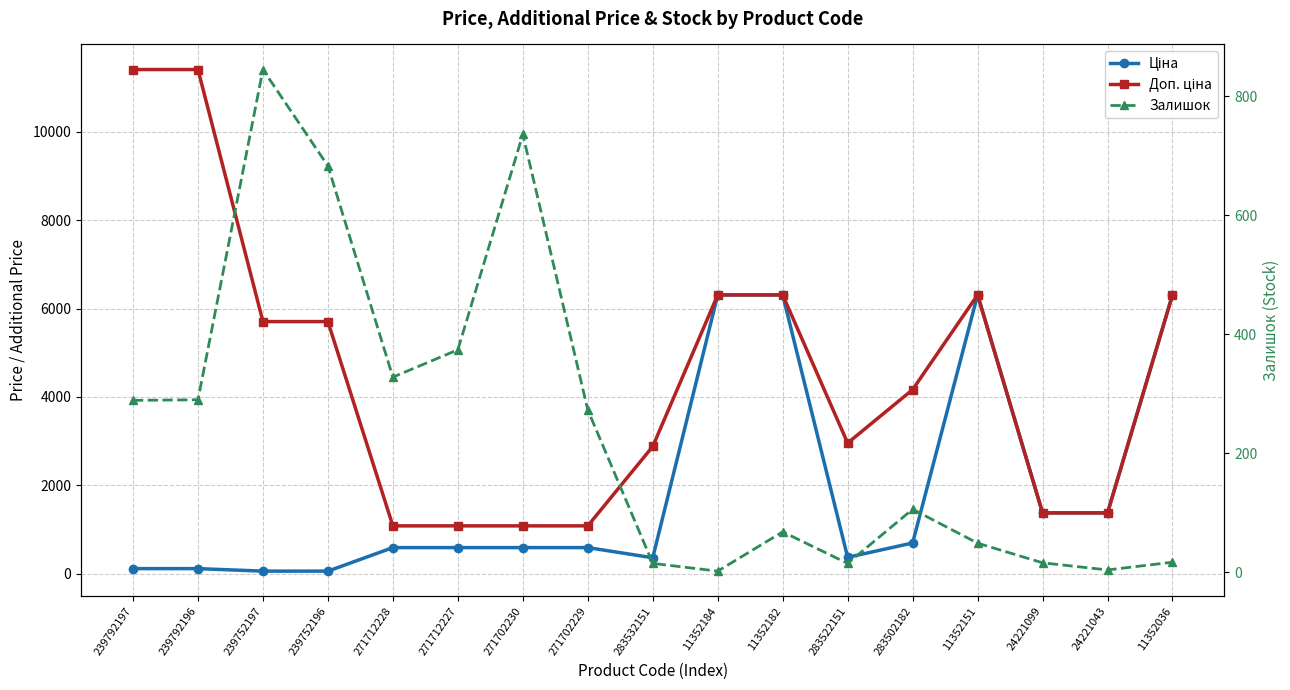

What is the value of the Доп. ціна point at the 12th from the left?

2955.8